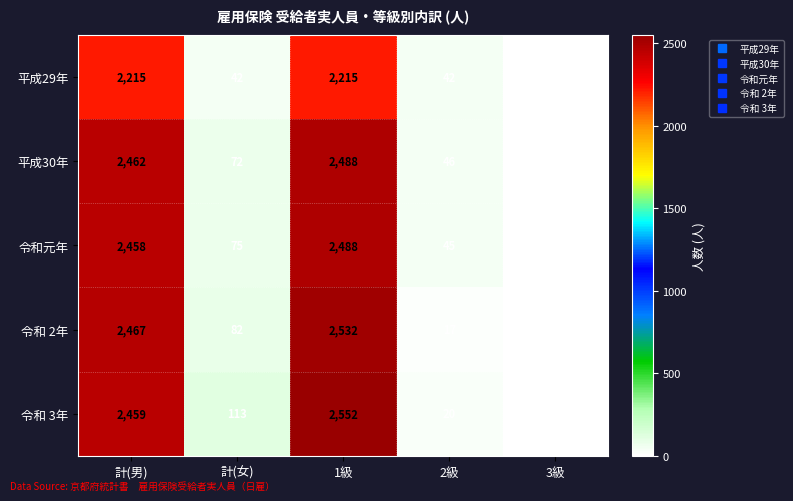

What is the difference between the highest and lowest values at 1級?

337